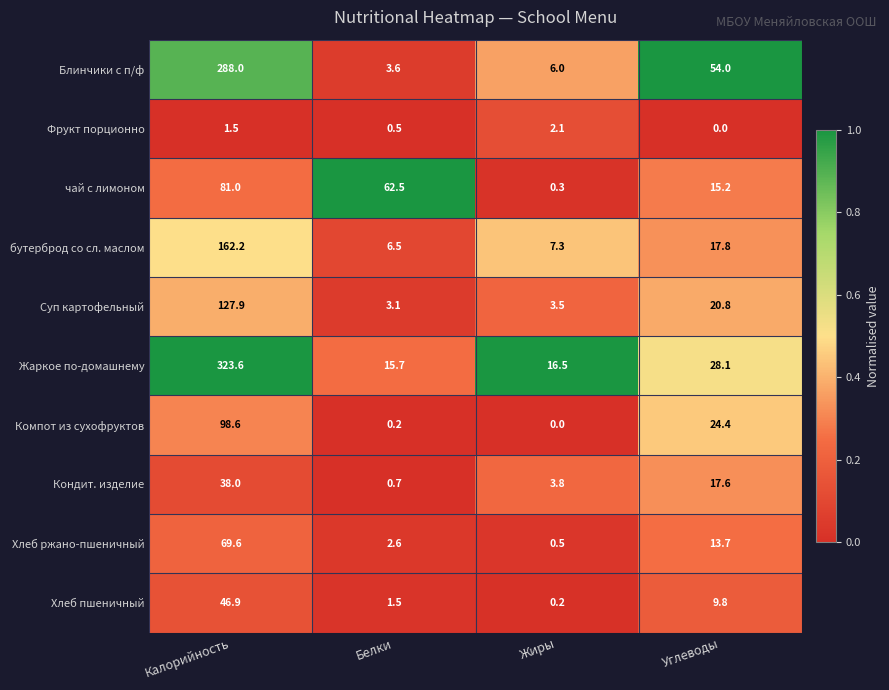

Is it true that бутерброд со сл. маслом equals 10.1 at Белки?

False